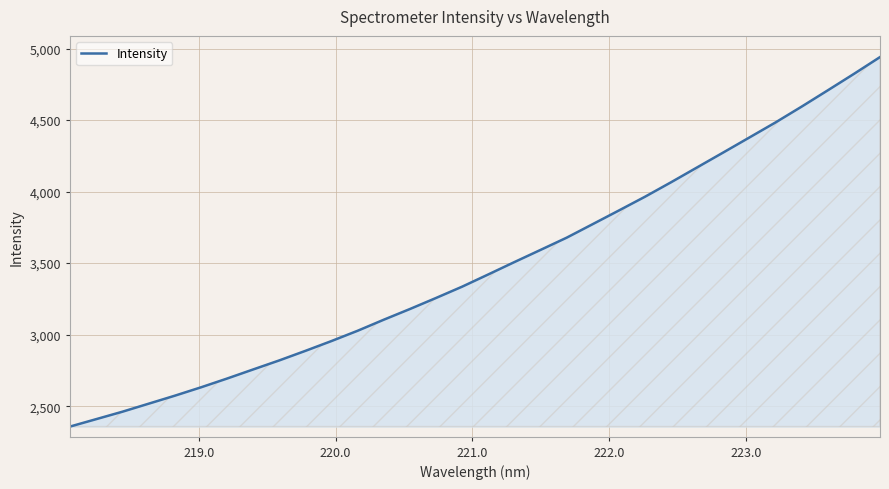

What is the difference between the maximum and minimum values?

2582.4